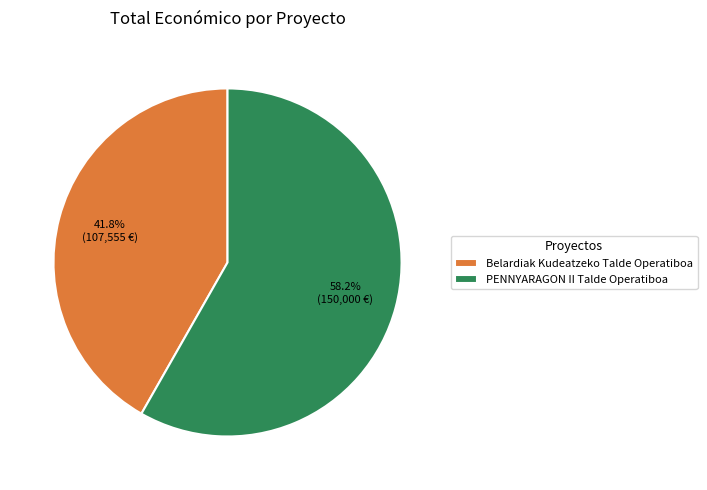

Rank the categories by value from lowest to highest.

Belardiak Kudeatzeko Talde Operatiboa, PENNYARAGON II Talde Operatiboa